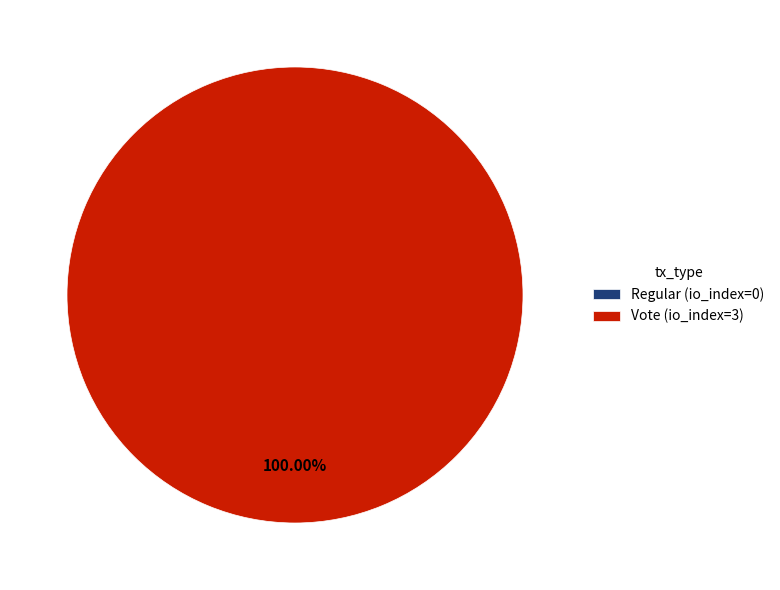

What is the total percentage of Regular and Vote?

100.0%